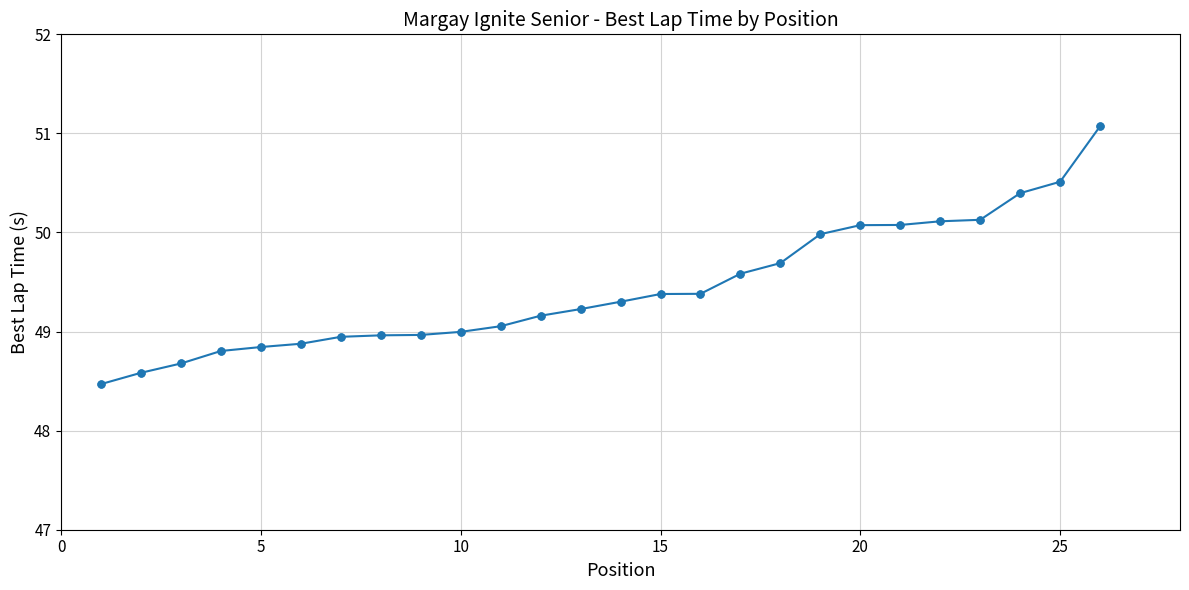

What is the value of the 22nd point from the left?

50.1